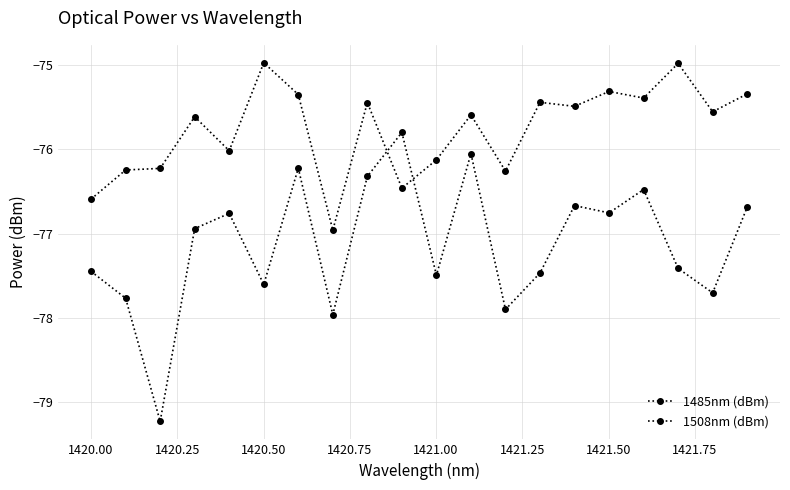

How many lines are shown in the chart?

2